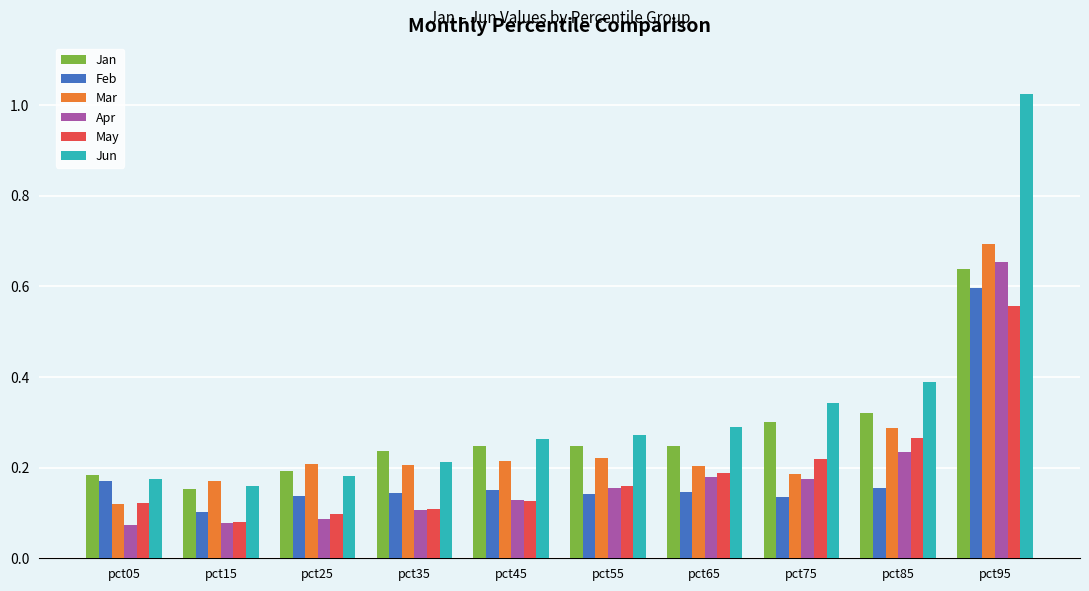

Which series has the largest total across all categories?

Jun